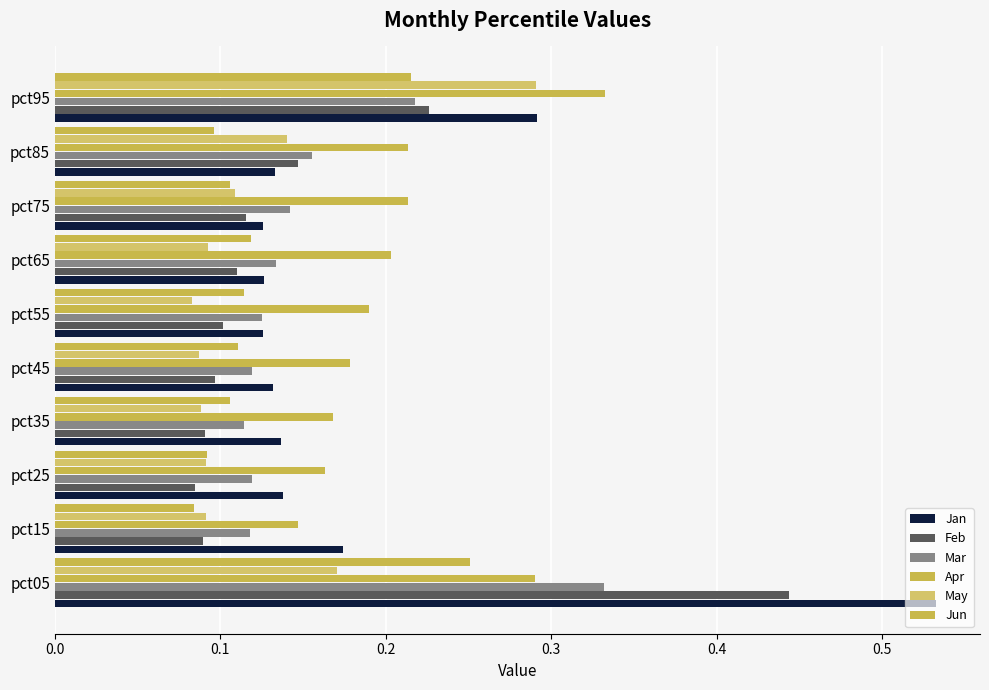

How many data points does each series have?

10